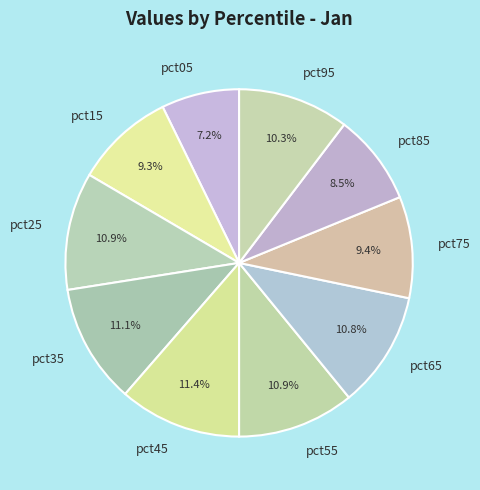

Is there any slice that represents more than half of the pie?

No